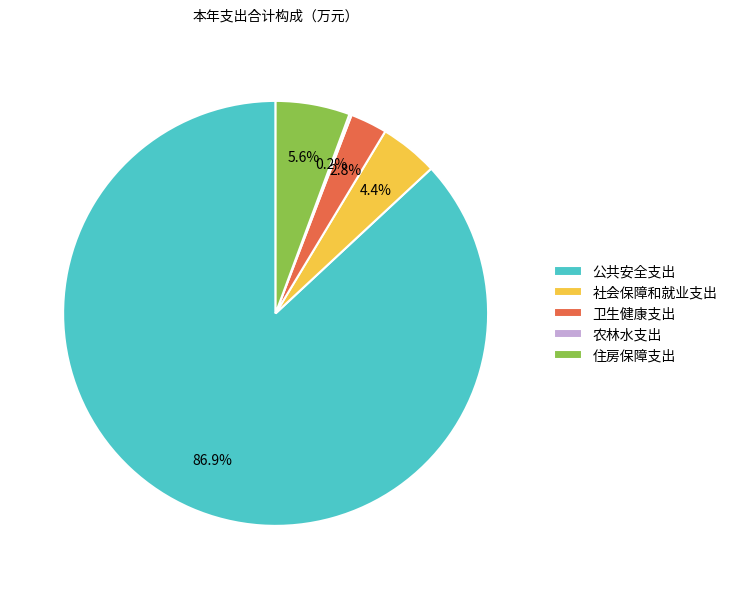

To the nearest percent, what is the average slice percentage?

20%